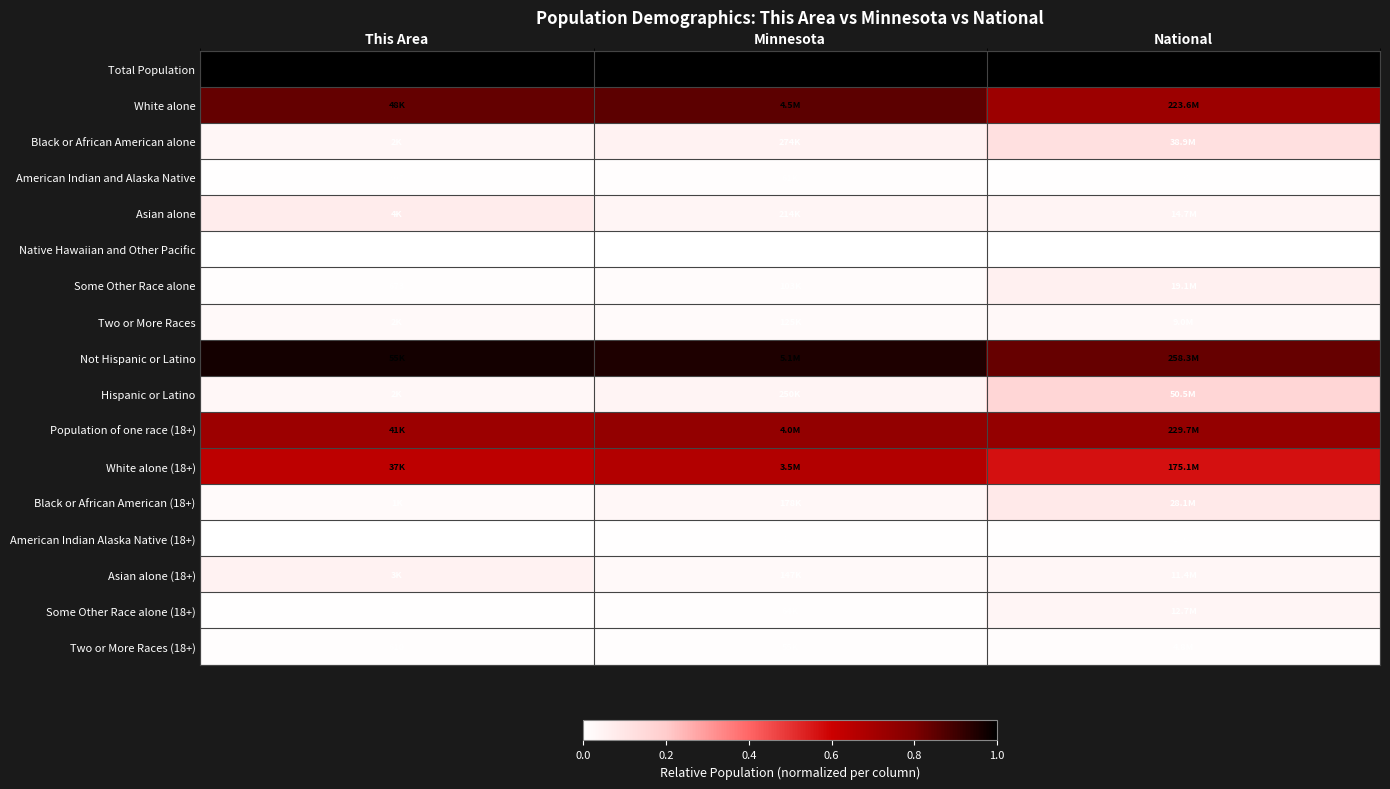

What value does the Total Population series have at Minnesota?

1.0